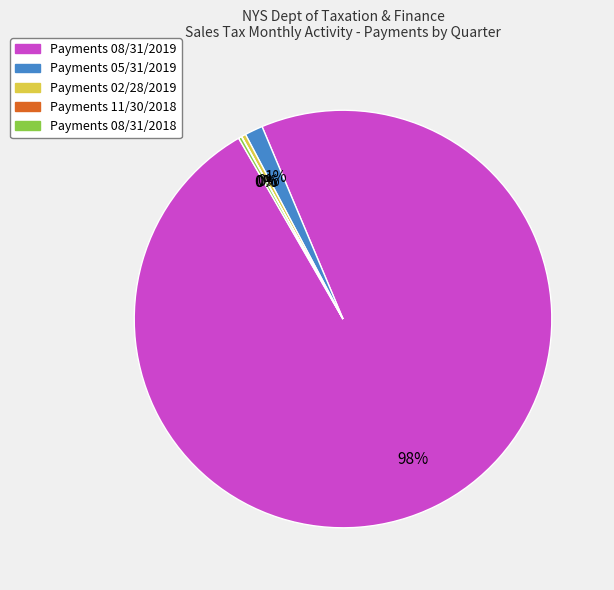

To the nearest percent, what is the average slice percentage?

20%